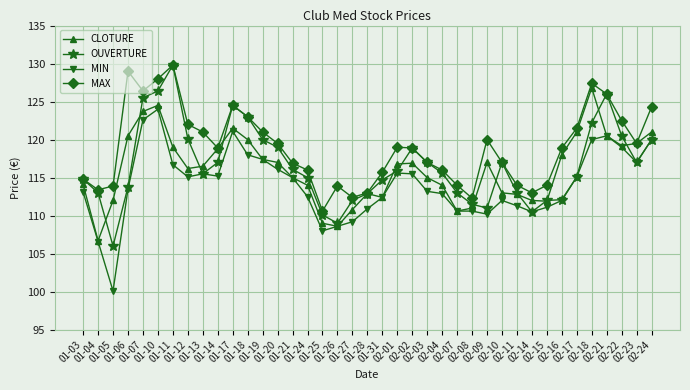

True or false: MAX has more than 2 points higher than both neighbors.

True